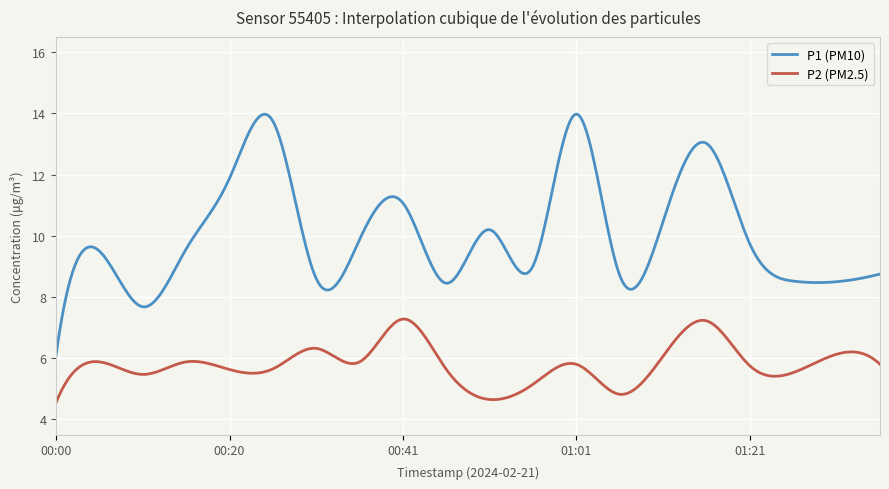

Rank the series by their maximum value, from highest to lowest.

P1 (PM10), P2 (PM2.5)